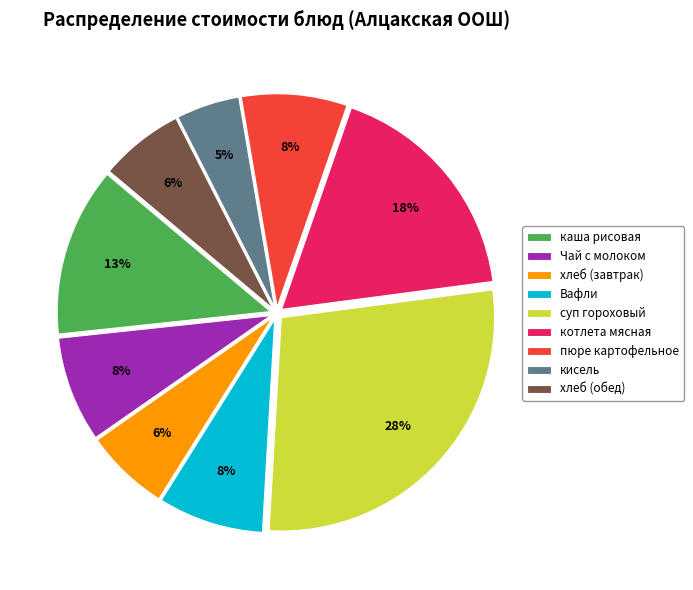

Does котлета мясная account for over 50% of the chart?

No